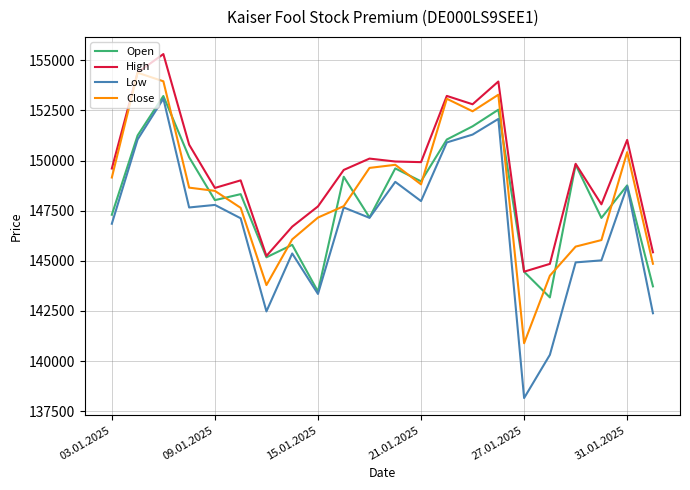

True or false: High and Low intersect in this chart.

False